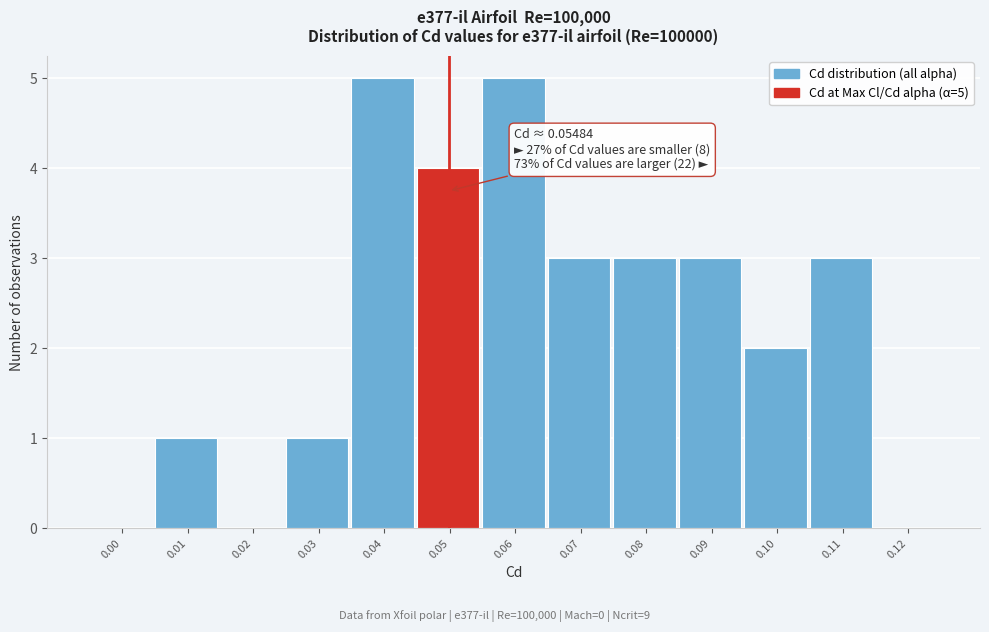

Reading right to left, transcribe all the data shown in this chart.

0.12=0	0.11=3	0.10=2	0.09=3	0.08=3	0.07=3	0.06=5	0.05=4	0.04=5	0.03=1	0.02=0	0.01=1	0.00=0